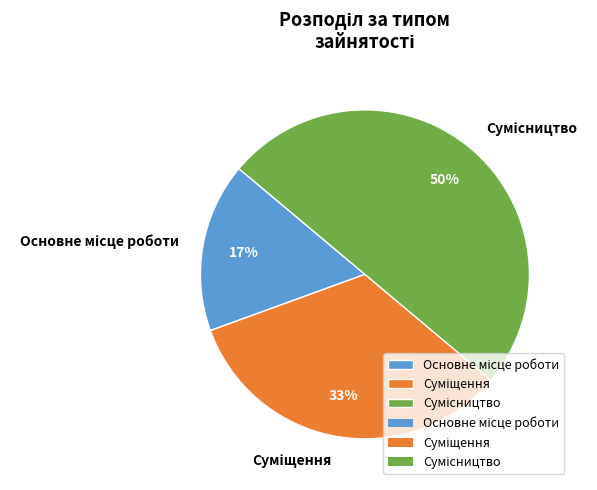

To the nearest percent, what is the difference between the largest and smallest slice percentages?

33%